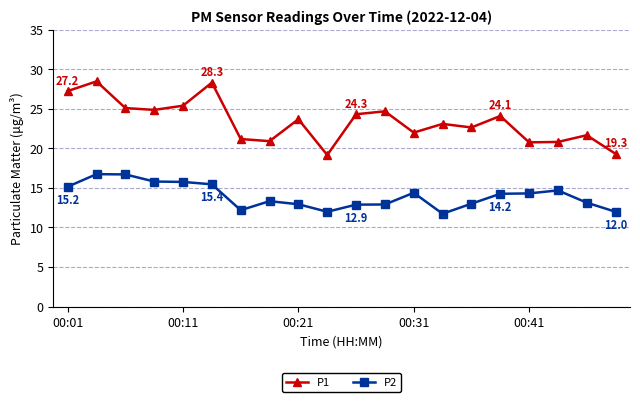

List the series in order of their overall mean, lowest first.

P2, P1